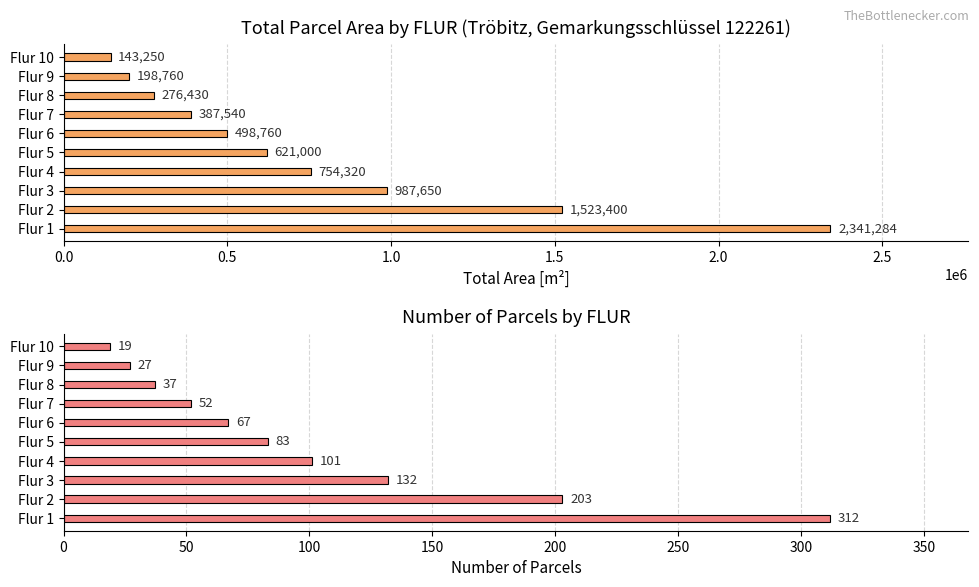

At how many categories does at least one series exceed 1986180?

1